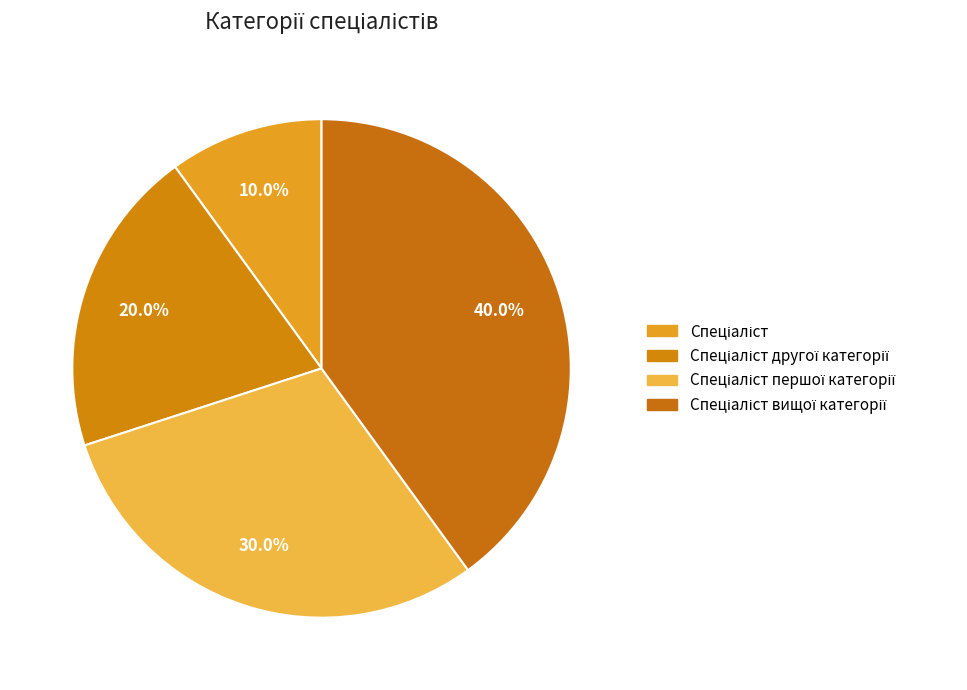

Rank the categories by value from lowest to highest.

Спеціаліст, Спеціаліст другої категорії, Спеціаліст першої категорії, Спеціаліст вищої категорії